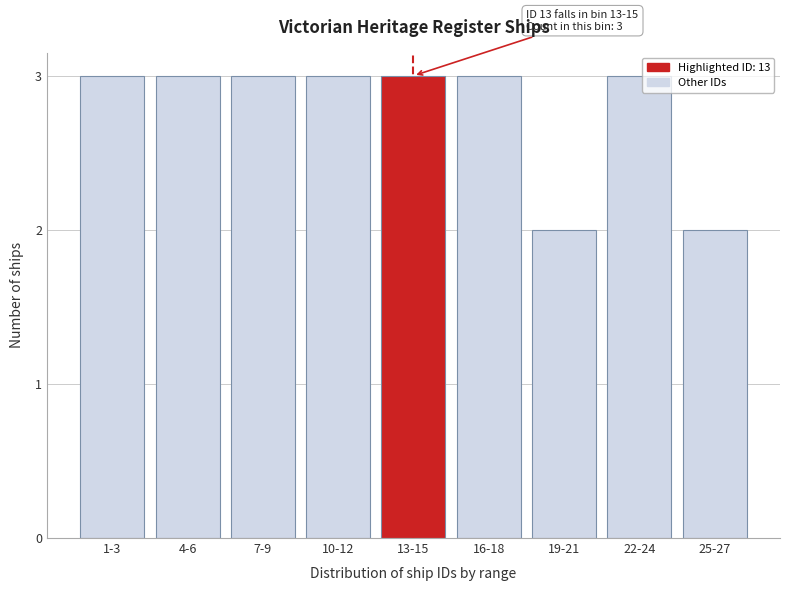

Reading right to left, transcribe all the data shown in this chart.

2	3	2	3	3	3	3	3	3